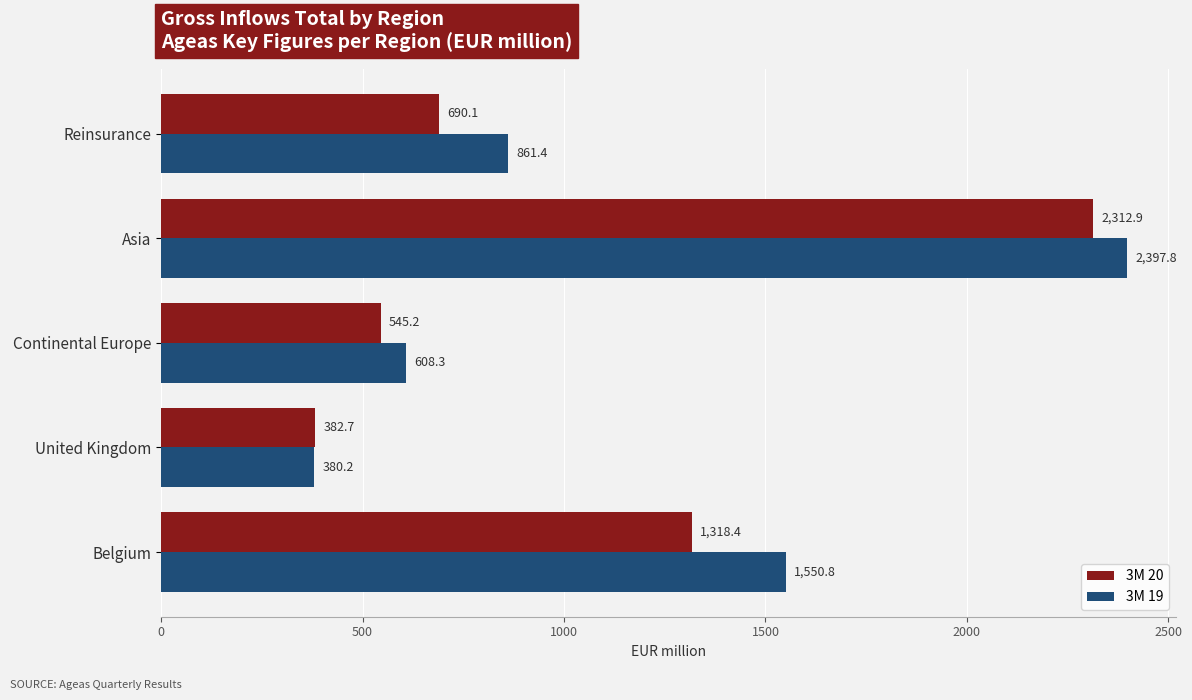

What are all the series names shown in the legend?

3M 20, 3M 19